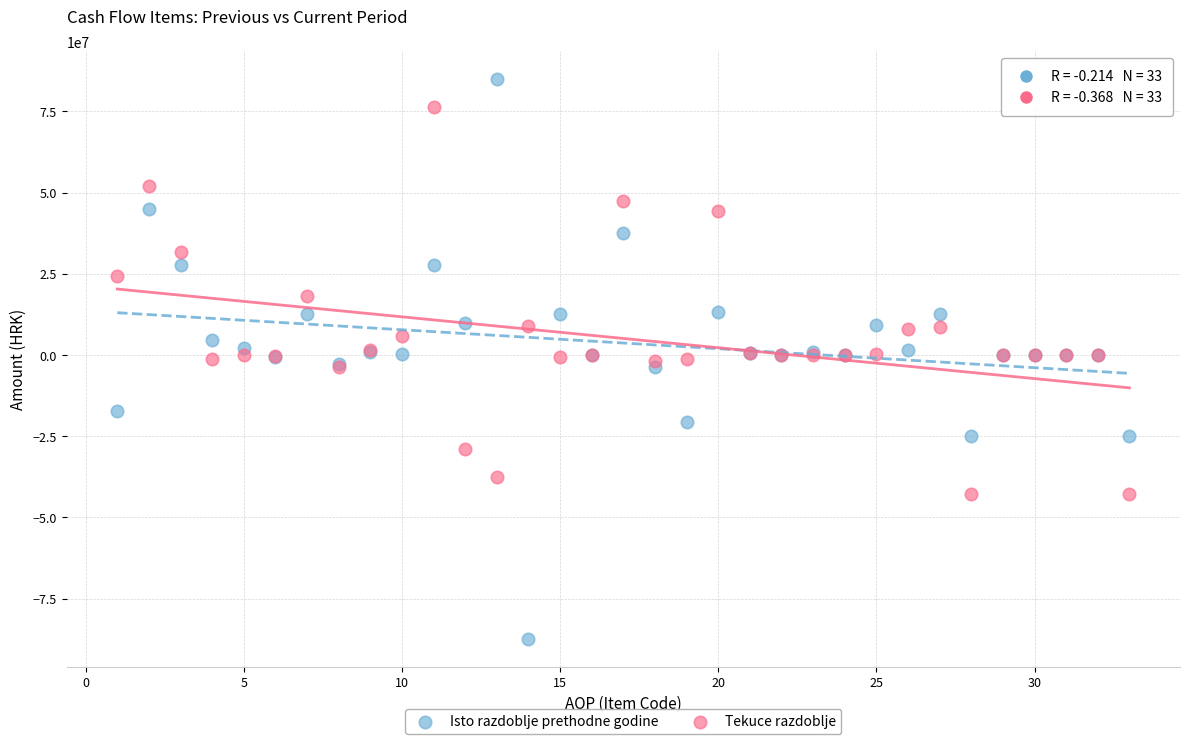

Which series reaches the maximum Y coordinate?

Isto razdoblje prethodne godine